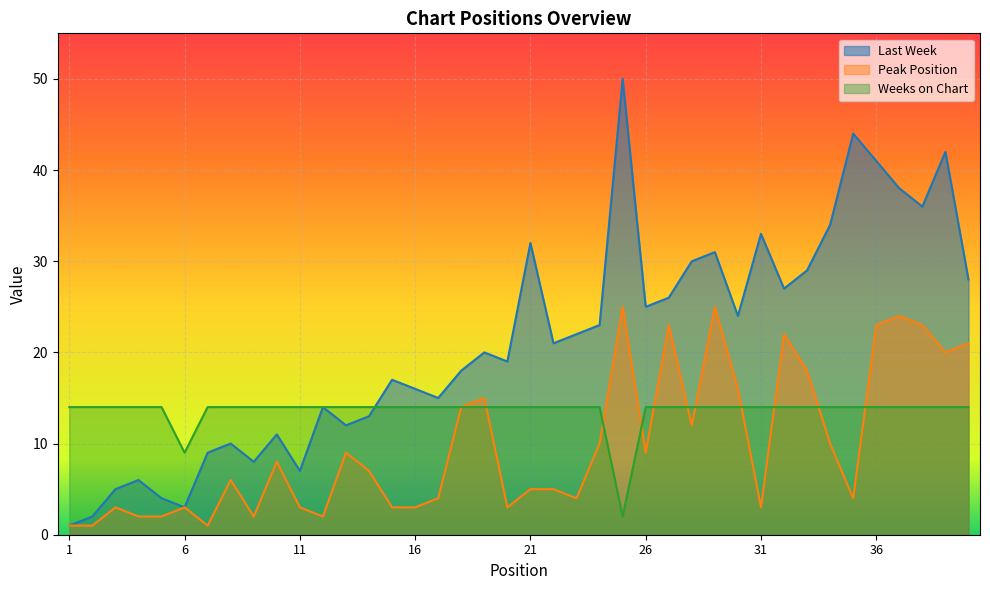

What is the difference between the highest and lowest values at 29?

17